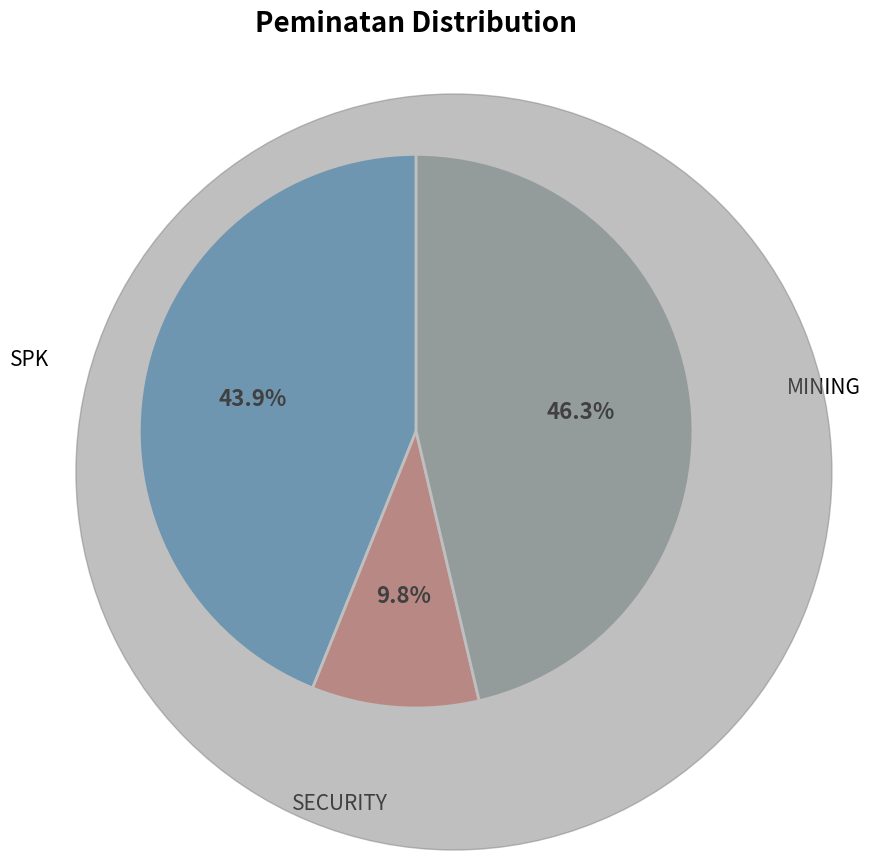

Is the sum of SPK and MINING greater than half?

Yes